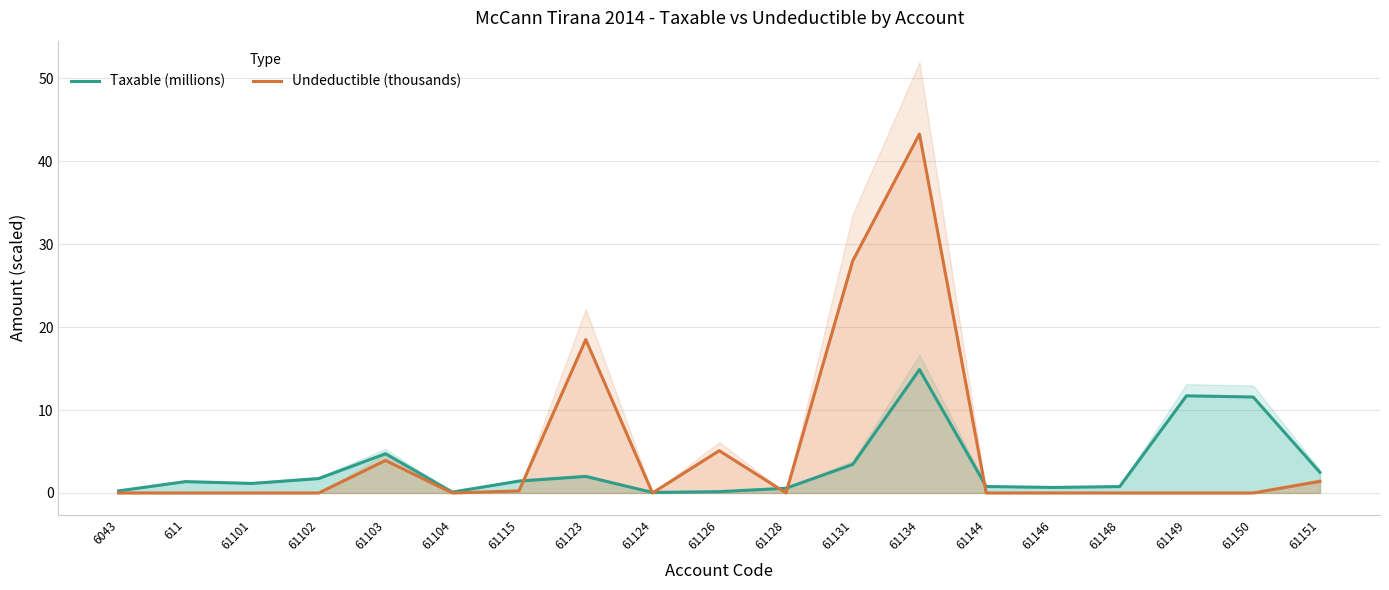

At which category does Taxable (millions) reach its first local valley?

61101